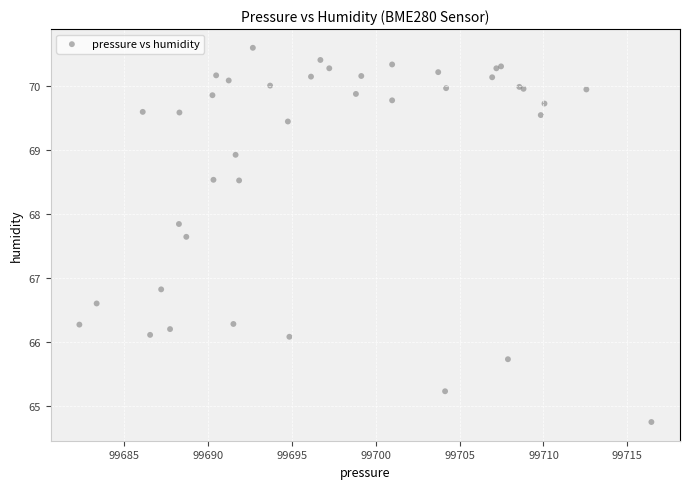

What Y value in the scatter plot is closest to 67?

66.8